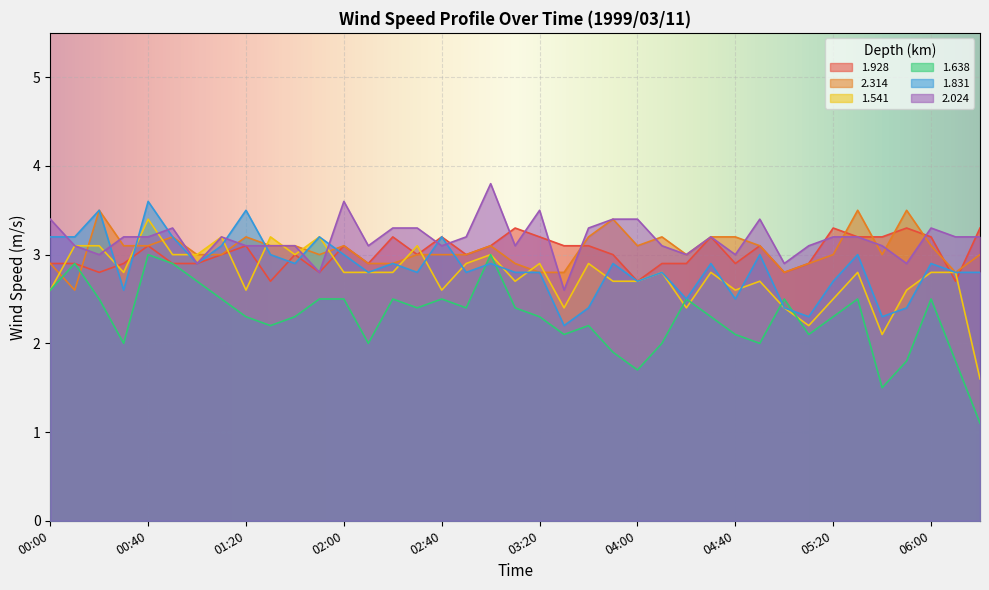

List the series in order of their peak value, highest first.

2.024, 1.831, 2.314, 1.541, 1.928, 1.638